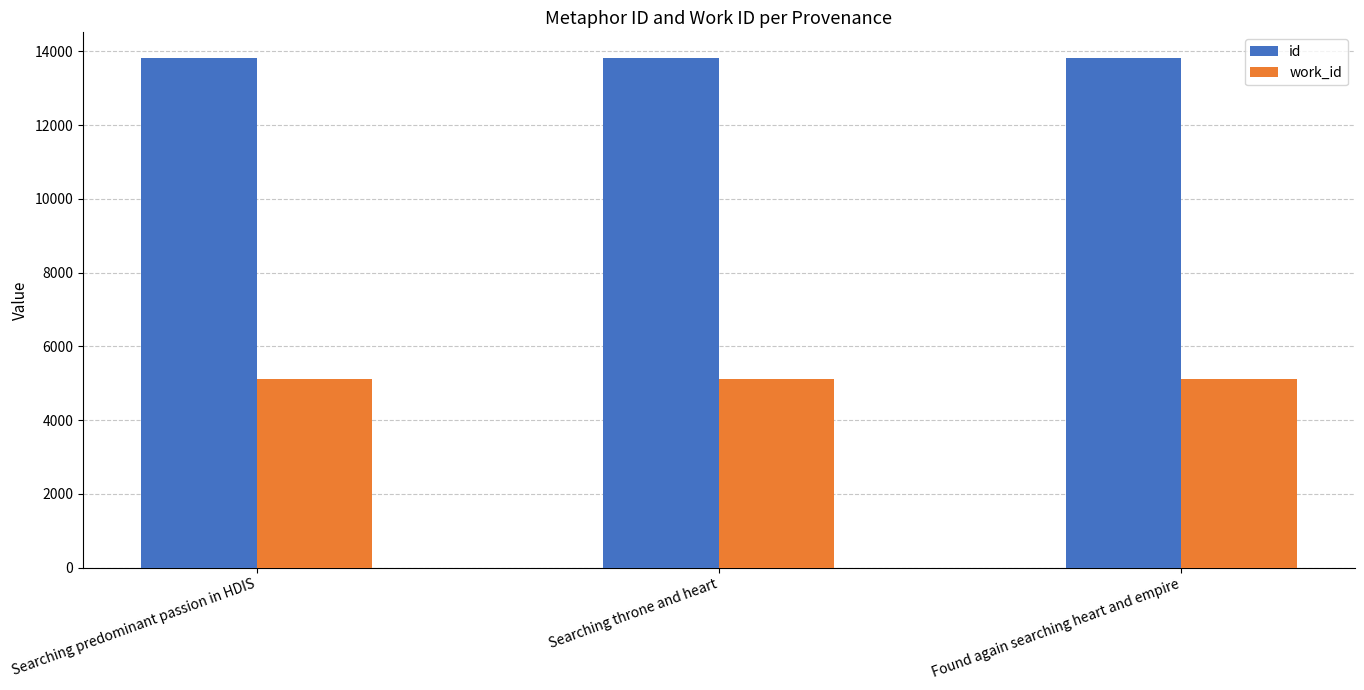

List the series in order of their peak value, lowest first.

work_id, id